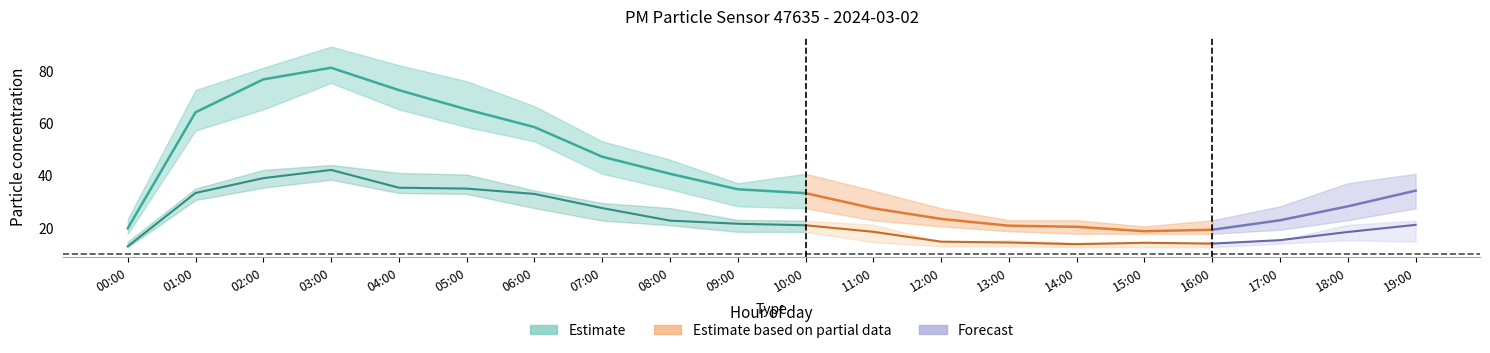

Does the chart display data point markers on the line(s)?

No